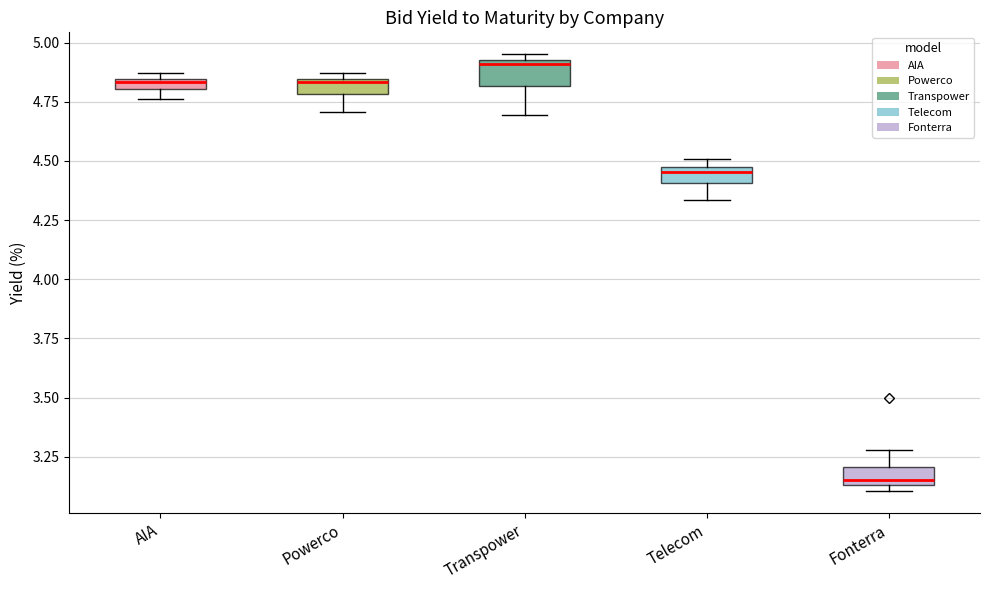

Where is the lower edge of the box for Fonterra on the y-axis? The values are not printed on the chart, so give them approximately, as read against the axis.

3.15